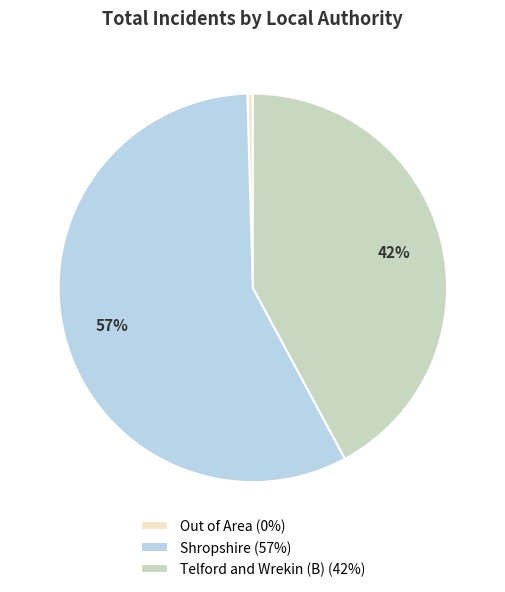

What percentage is the Telford and Wrekin (B) (42%) slice, to the nearest percent?

42%